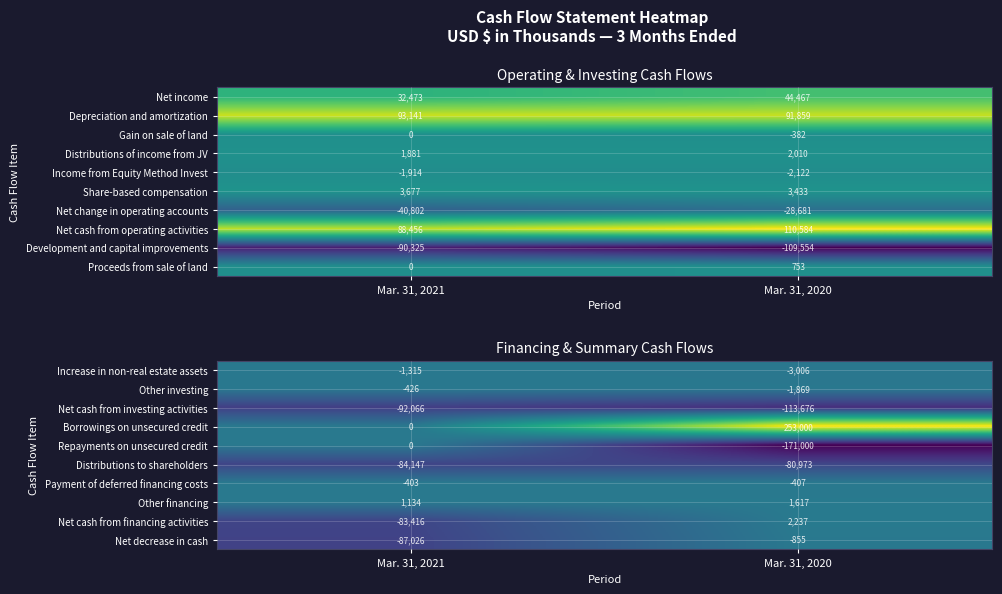

What is the difference between the highest and lowest values at Mar. 31, 2021?

93200